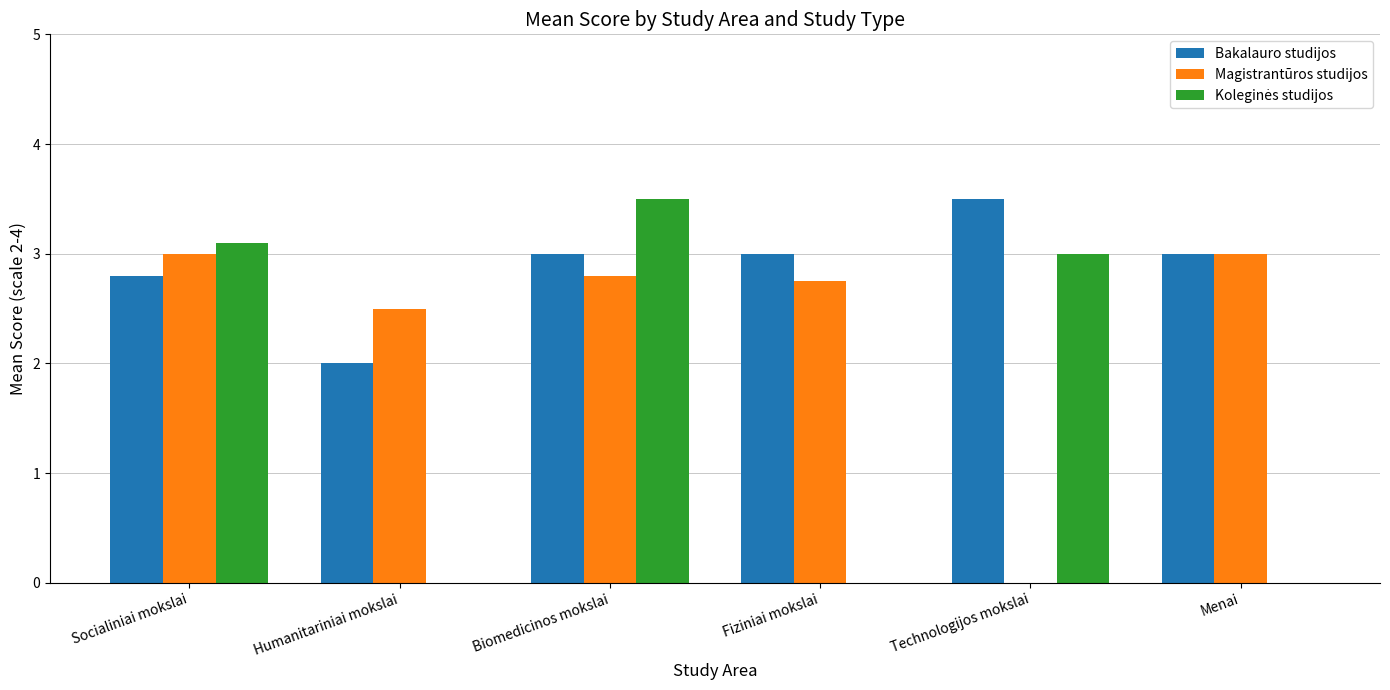

What value does the Magistrantūros studijos series have at Fiziniai mokslai?

2.8